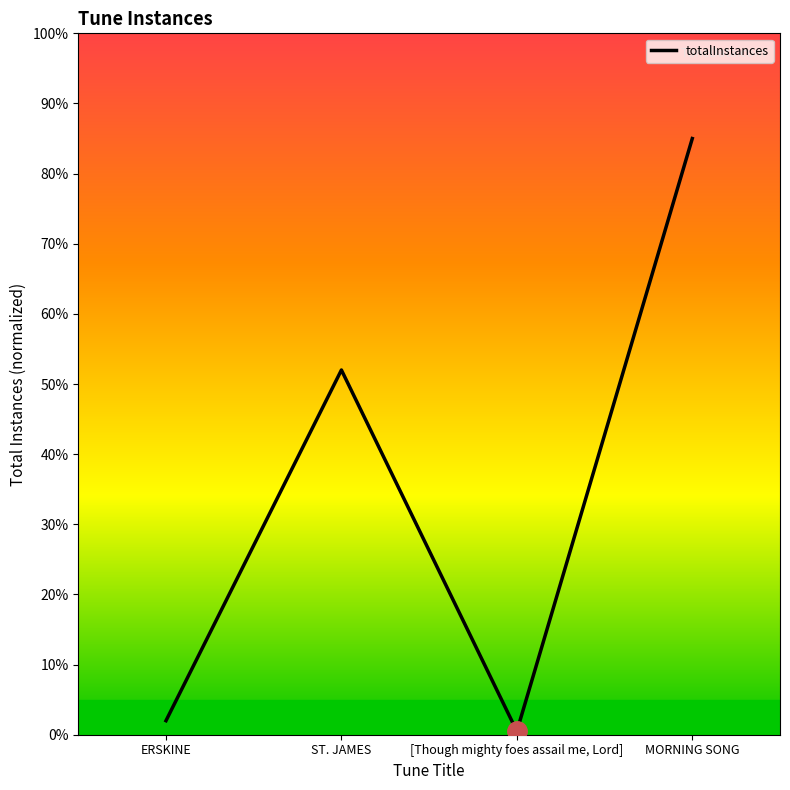

Where is the data nearest to the value 42?

ST. JAMES